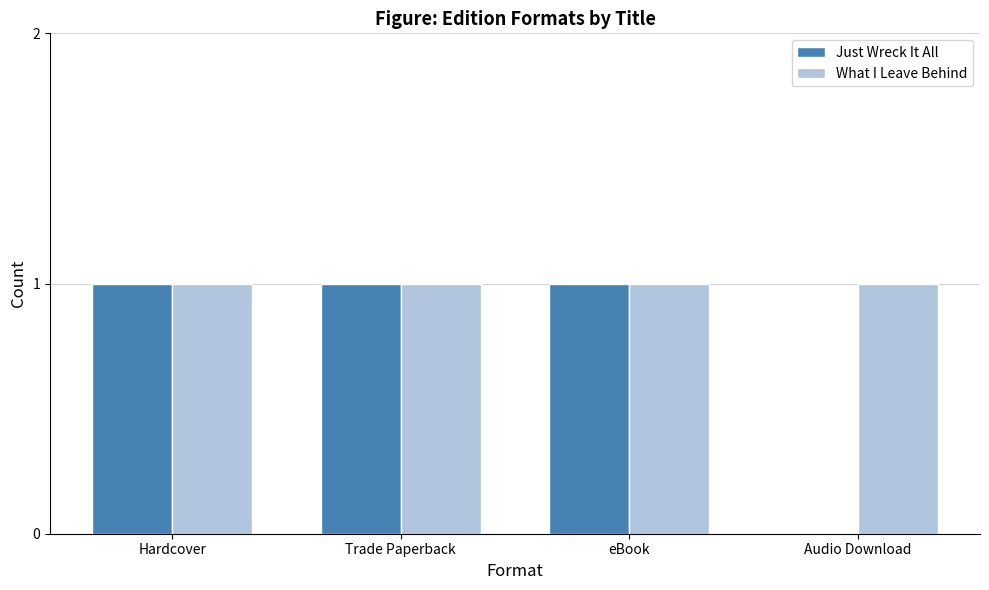

Which series has the largest total across all categories?

What I Leave Behind